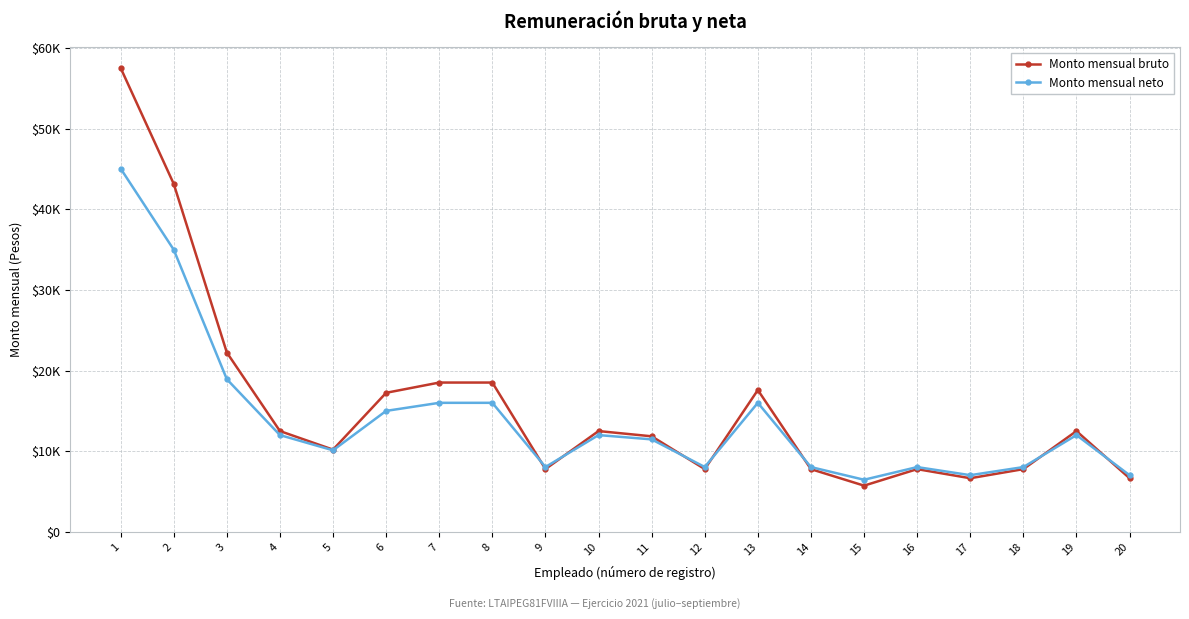

What are all the series names shown in the legend?

Monto mensual bruto, Monto mensual neto